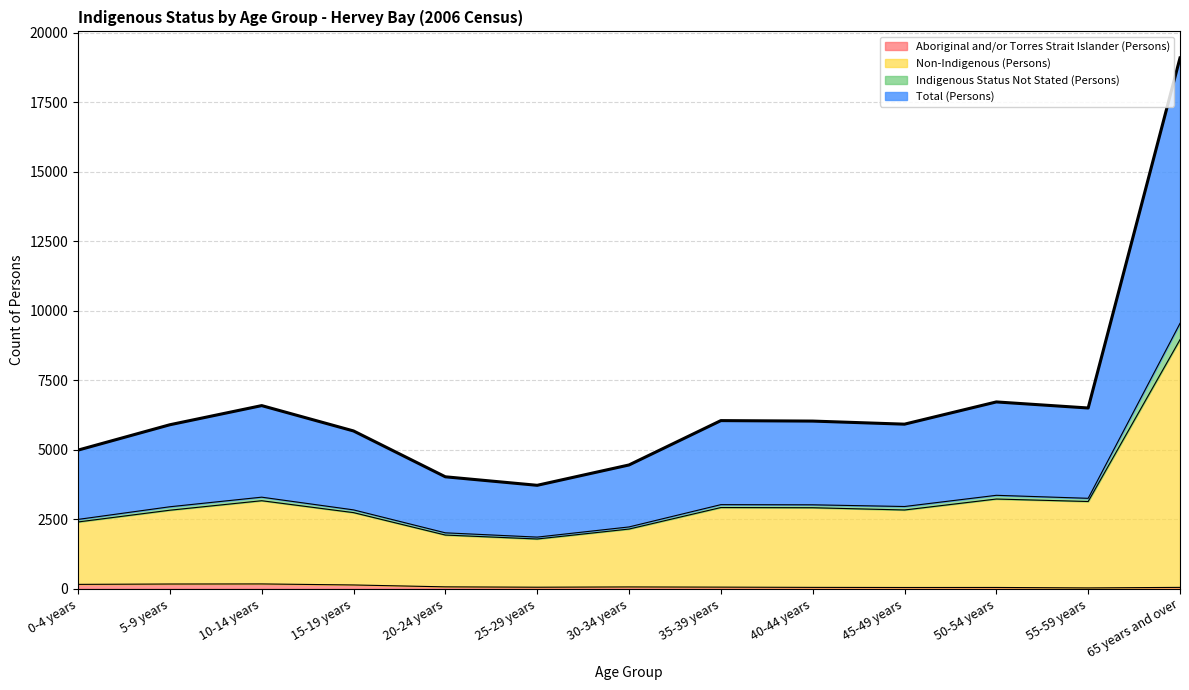

Which has a higher value, 10-14 years or 5-9 years?

10-14 years